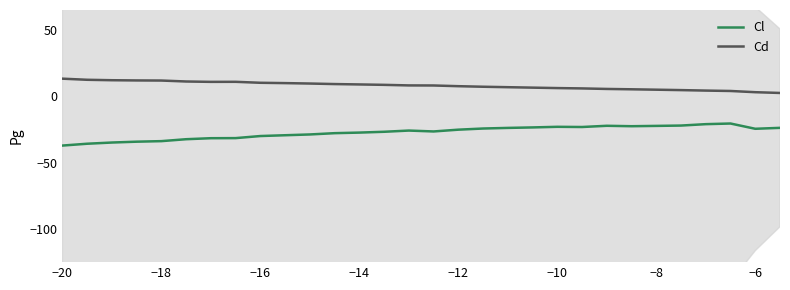

The value of Cl at −18 is -33.8. True or false?

True